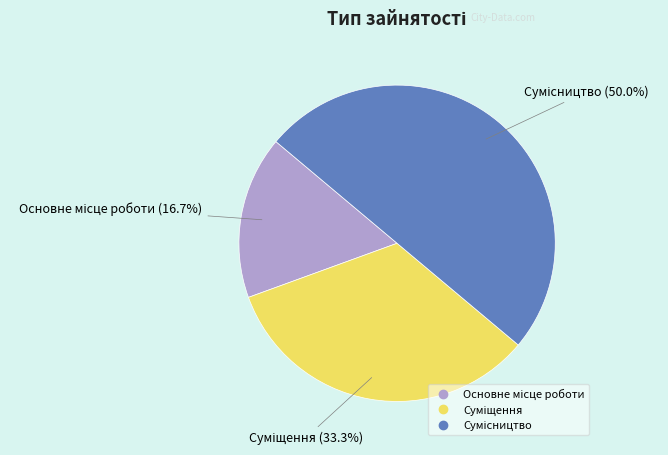

Is there any slice that represents more than half of the pie?

No